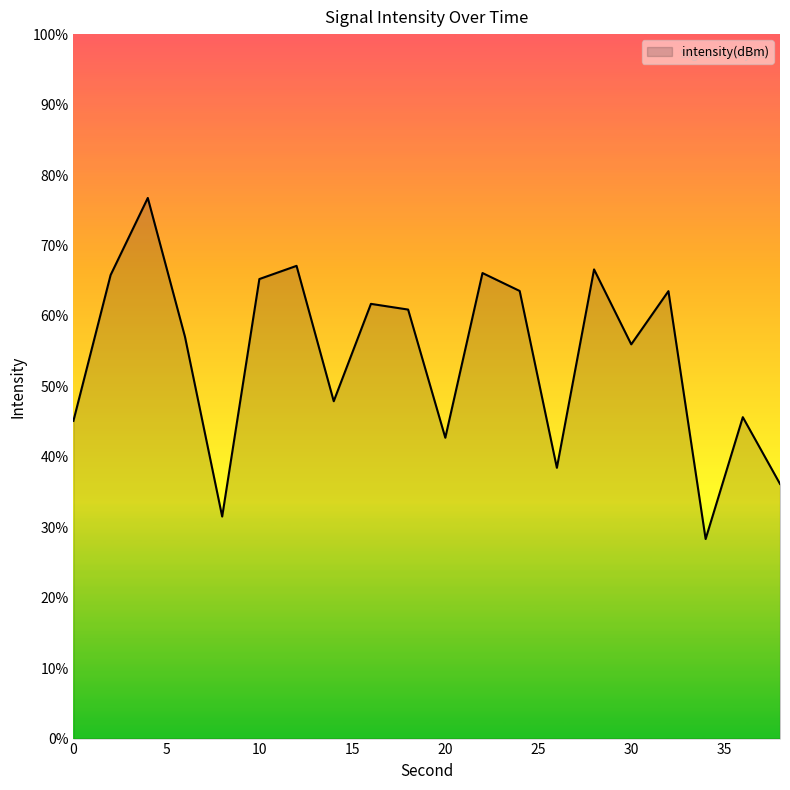

Rank the categories by value from lowest to highest.

34, 8, 38, 26, 20, 0, 36, 14, 30, 6, 18, 16, 32, 24, 10, 2, 22, 28, 12, 4